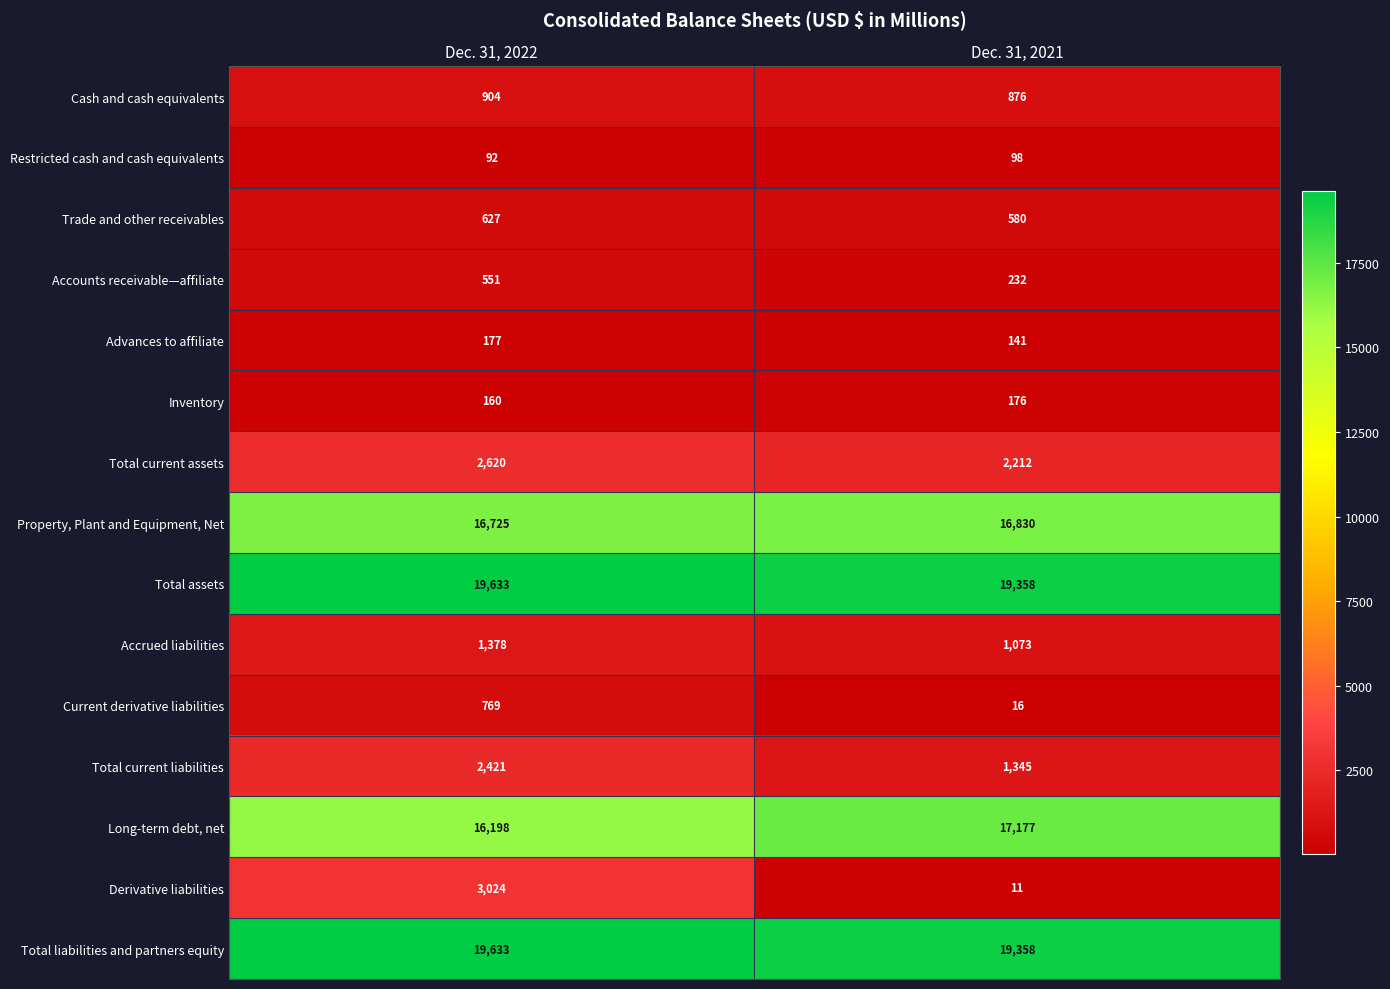

Which series has the largest range (max minus min)?

Derivative liabilities